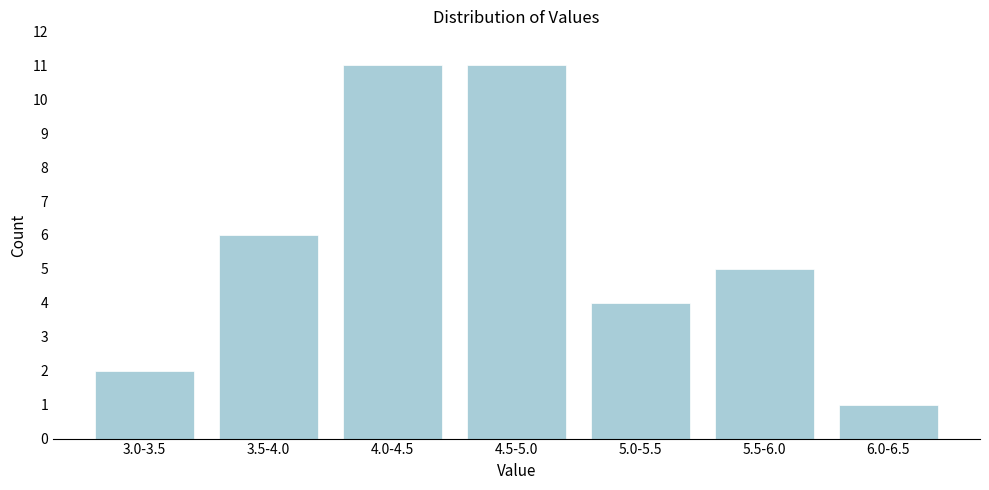

Reading right to left, transcribe all the data shown in this chart.

6.0-6.5=1	5.5-6.0=5	5.0-5.5=4	4.5-5.0=11	4.0-4.5=11	3.5-4.0=6	3.0-3.5=2